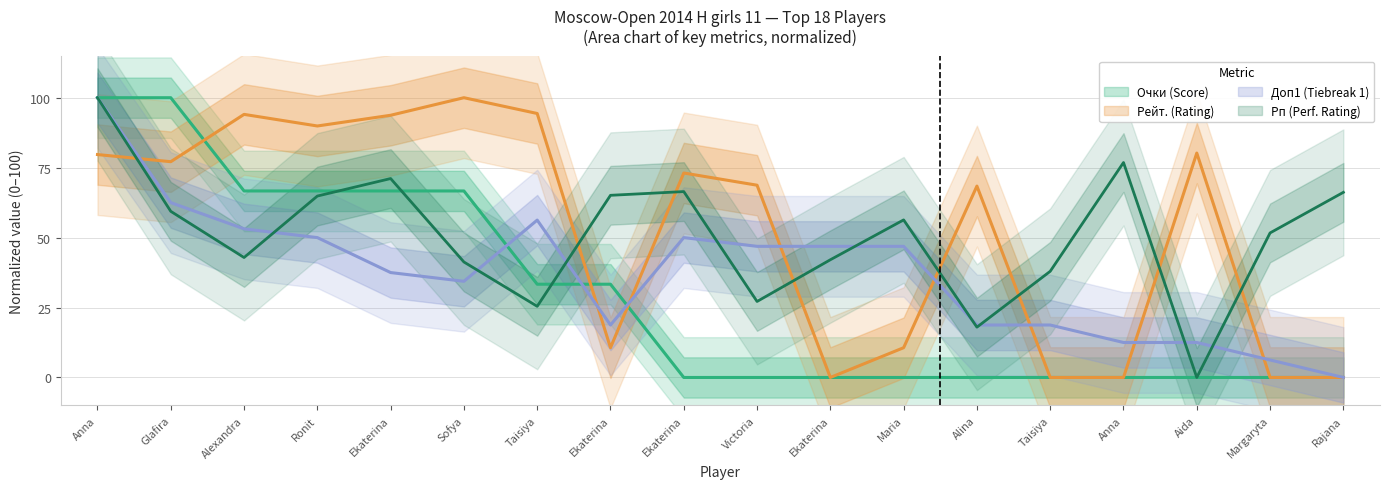

Is it true that Рп equals 76.8 at Anna?

True